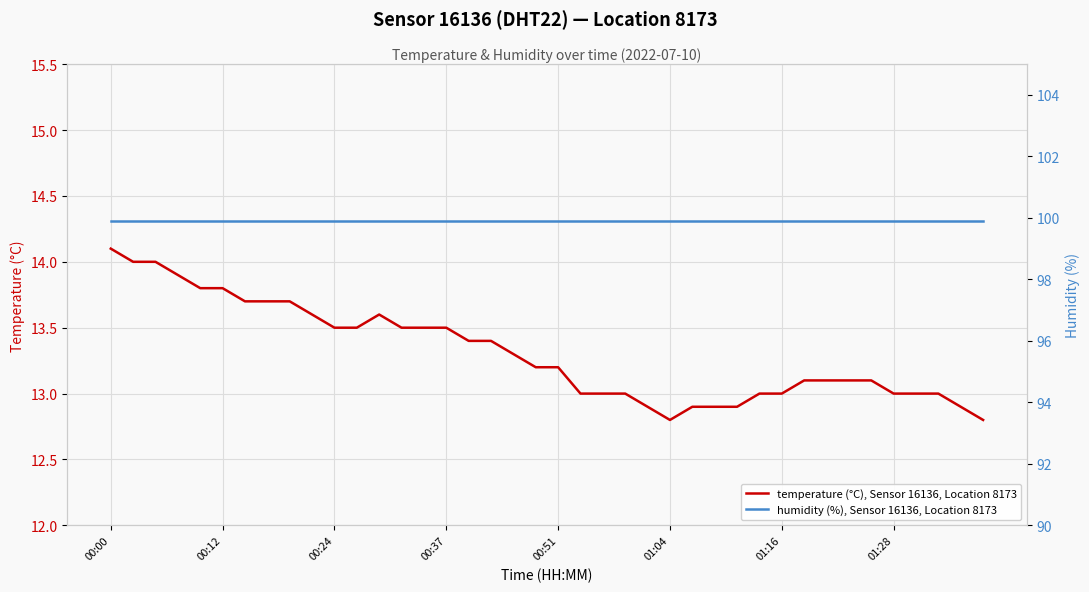

Reading left to right, extract all data points from this chart.

temperature (°C), Sensor 16136, Location 8173: 14.1	14.0	14.0	13.9	13.8	13.8	13.7	13.7	13.7	13.6	13.5	13.5	13.6	13.5	13.5	13.5	13.4	13.4	13.3	13.2	13.2	13.0	13.0	13.0	12.9	12.8	12.9	12.9	12.9	13.0	13.0	13.1	13.1	13.1	13.1	13.0	13.0	13.0	12.9	12.8
humidity (%), Sensor 16136, Location 8173: 99.9	99.9	99.9	99.9	99.9	99.9	99.9	99.9	99.9	99.9	99.9	99.9	99.9	99.9	99.9	99.9	99.9	99.9	99.9	99.9	99.9	99.9	99.9	99.9	99.9	99.9	99.9	99.9	99.9	99.9	99.9	99.9	99.9	99.9	99.9	99.9	99.9	99.9	99.9	99.9